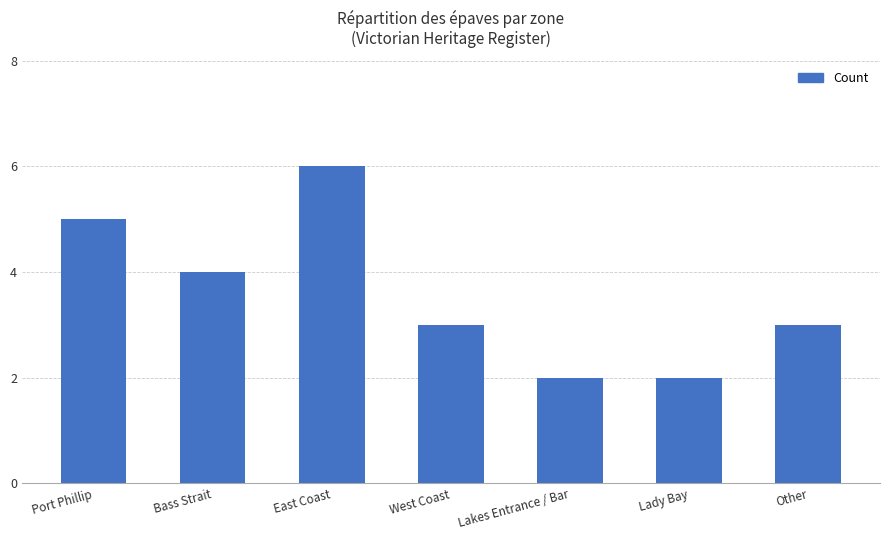

What is the sum of all values?

25